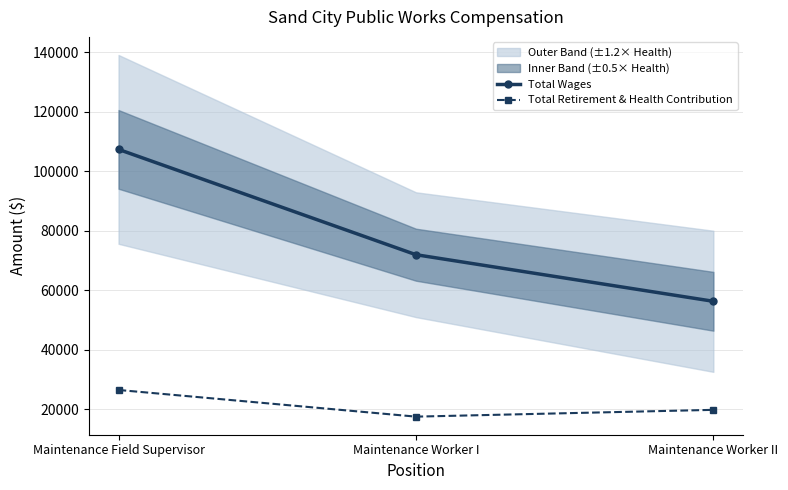

Is this an area chart (filled region under the line)?

No